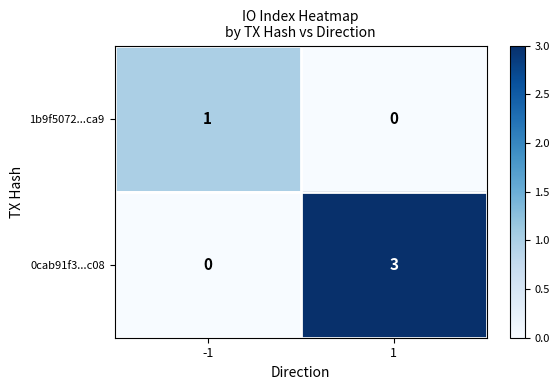

The 0cab91f3...c08 series shows 0 at -1. True or false?

True